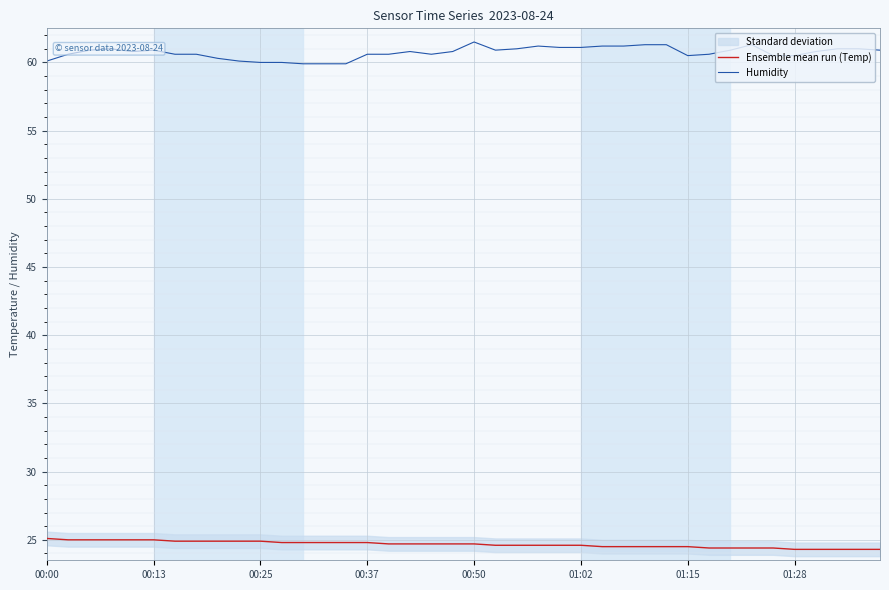

True or false: Humidity and Ensemble mean run (Temp) cross at least once.

False